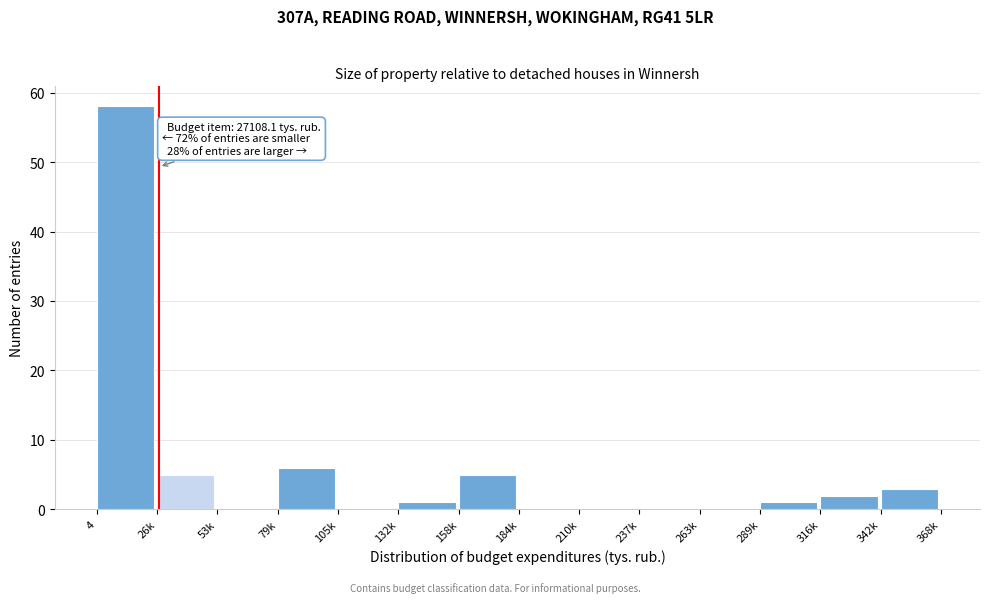

Reading right to left, extract all data points from this chart.

342k=3	316k=2	289k=1	263k=0	237k=0	210k=0	184k=0	158k=5	132k=1	105k=0	79k=6	53k=0	26k=5	4=58